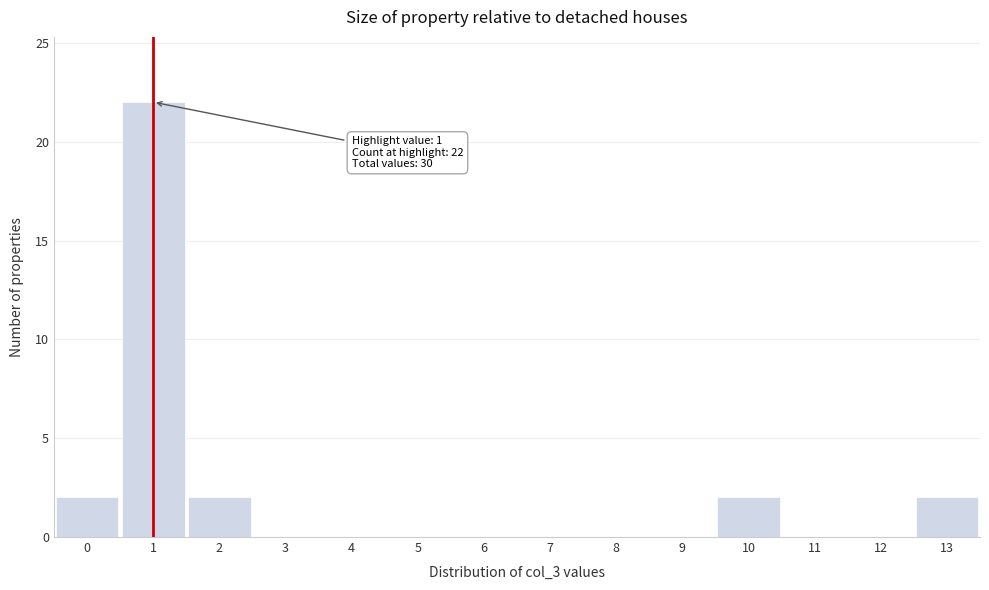

Over which range of the x-axis is the bar tallest?

0.5 to 1.5